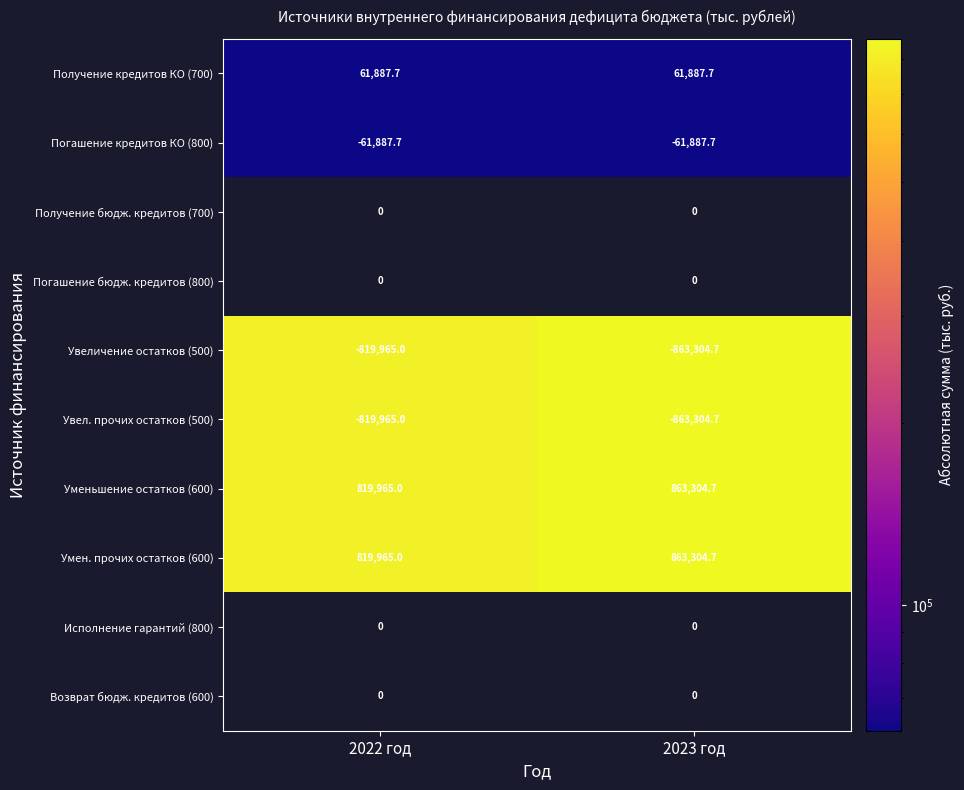

List the labels in order of Уменьшение остатков (600) value, smallest first.

2022 год, 2023 год